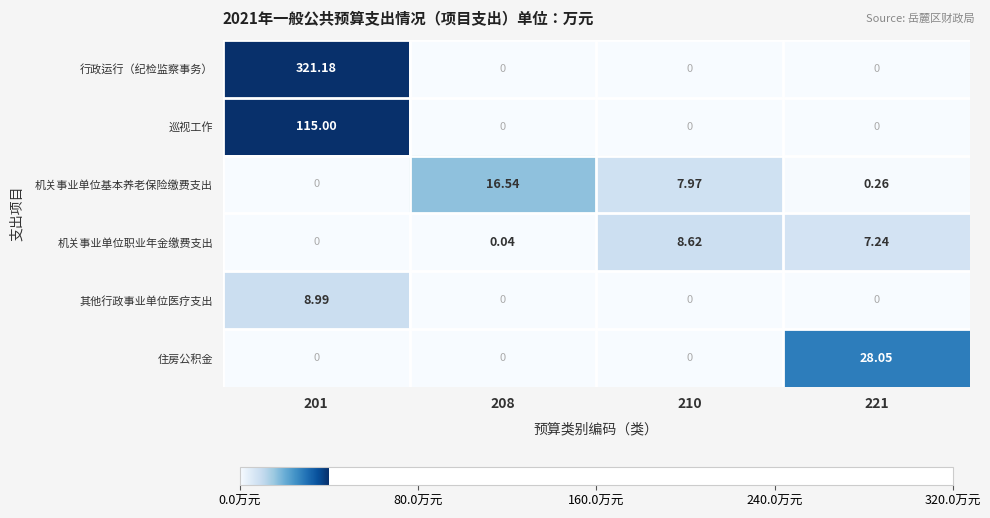

Rank the series by their maximum value, from lowest to highest.

机关事业单位职业年金缴费支出, 其他行政事业单位医疗支出, 机关事业单位基本养老保险缴费支出, 住房公积金, 巡视工作, 行政运行（纪检监察事务）